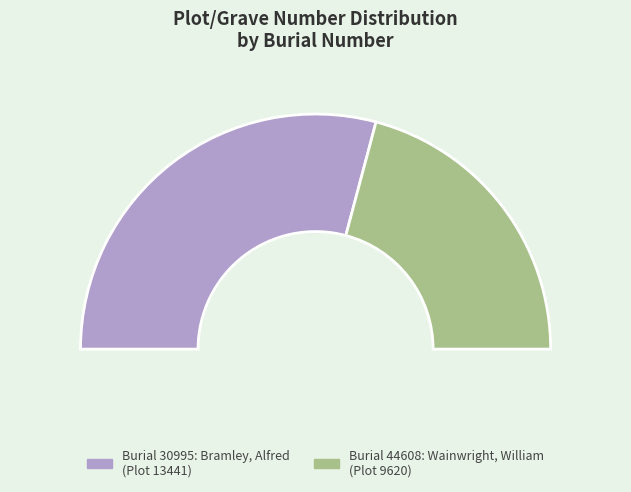

Is 44608 the majority of the pie?

No